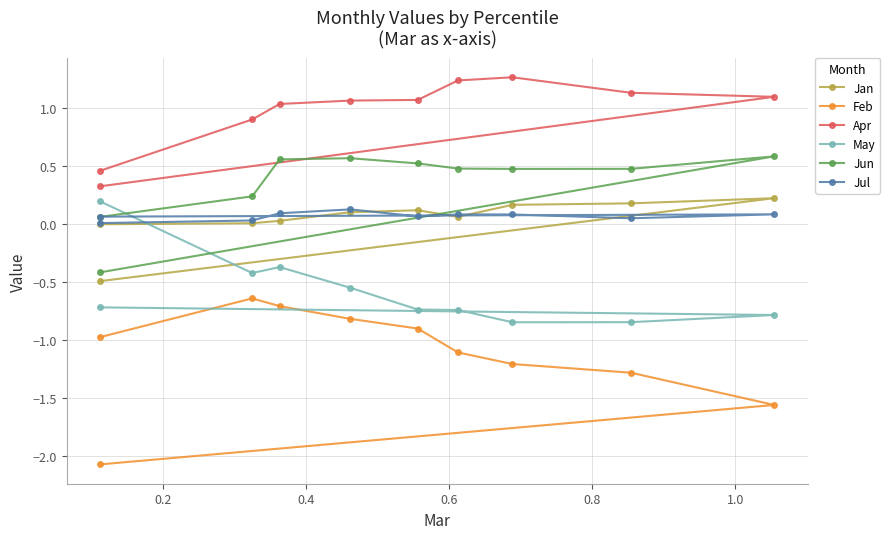

What is the sum of all Jun values?

3.6